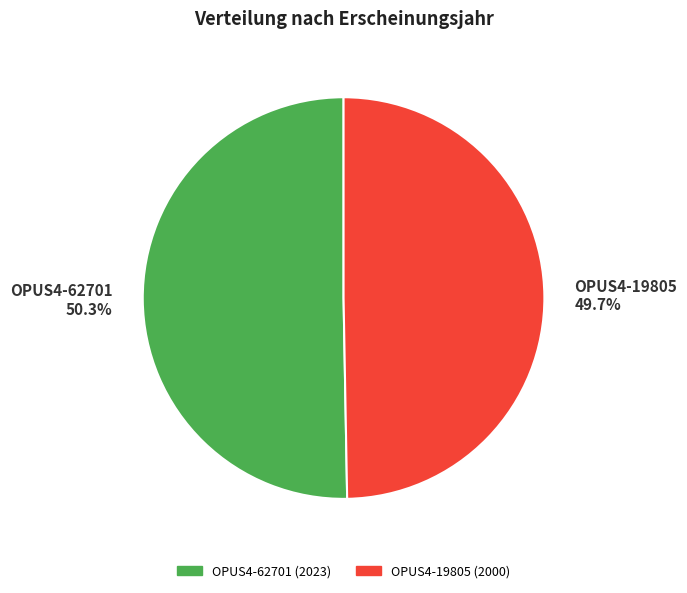

What is the largest slice in the pie chart?

OPUS4-62701